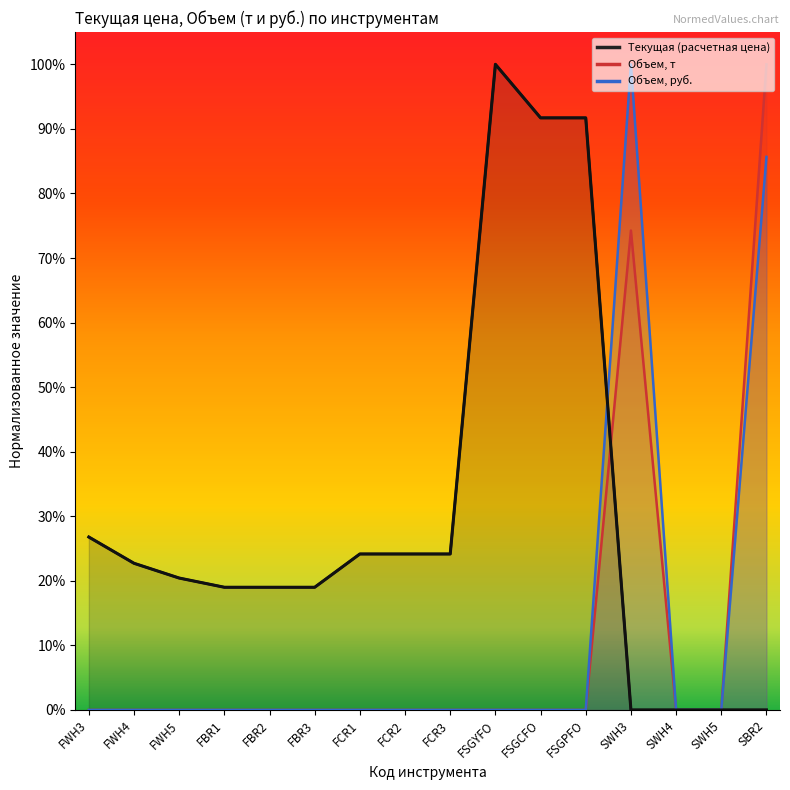

In Объем, руб., how many points are higher than both neighbors (excluding endpoints)?

1